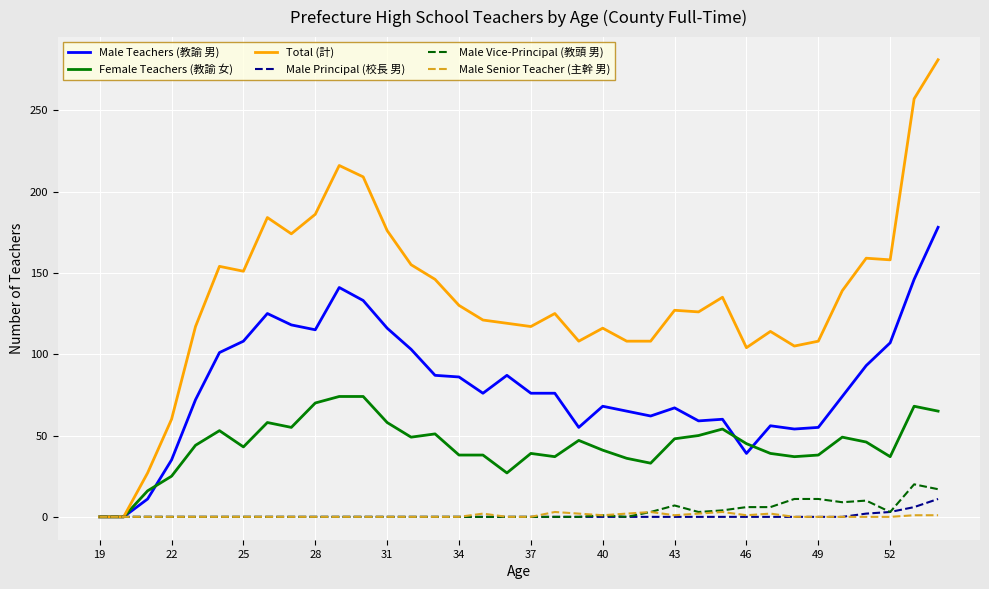

What is the greatest value displayed?

281